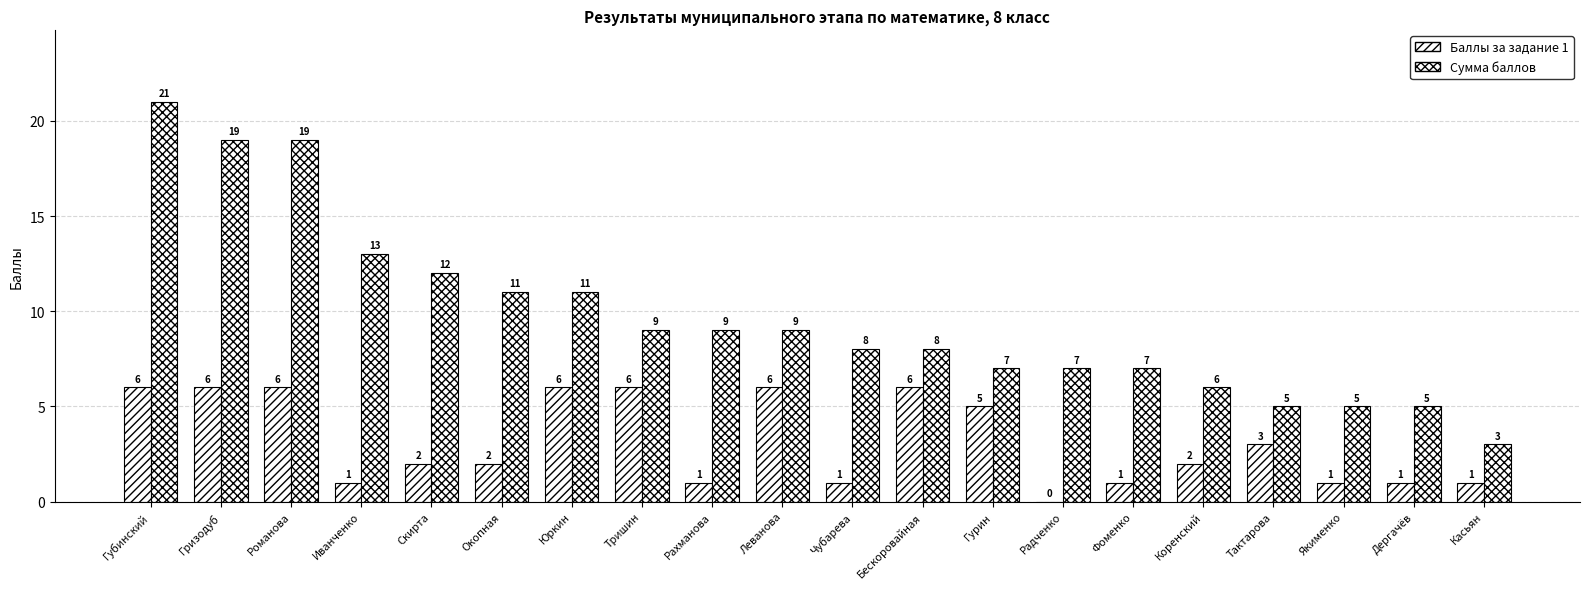

How many distinct data groups are displayed?

2